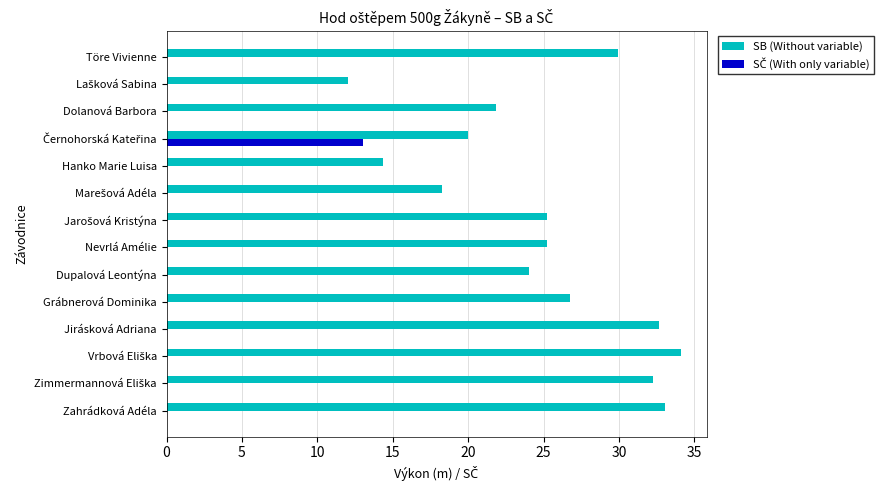

The value of SB (Without variable) at Dolanová Barbora is 21.8. True or false?

True